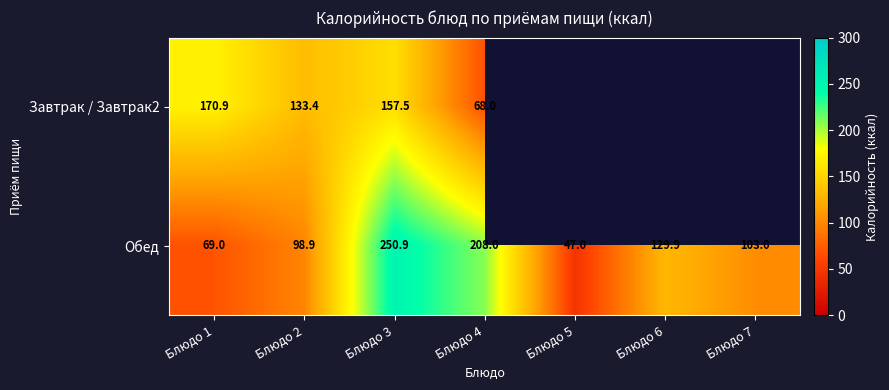

List the labels in order of Обед value, smallest first.

Блюдо 5, Блюдо 1, Блюдо 2, Блюдо 7, Блюдо 6, Блюдо 4, Блюдо 3